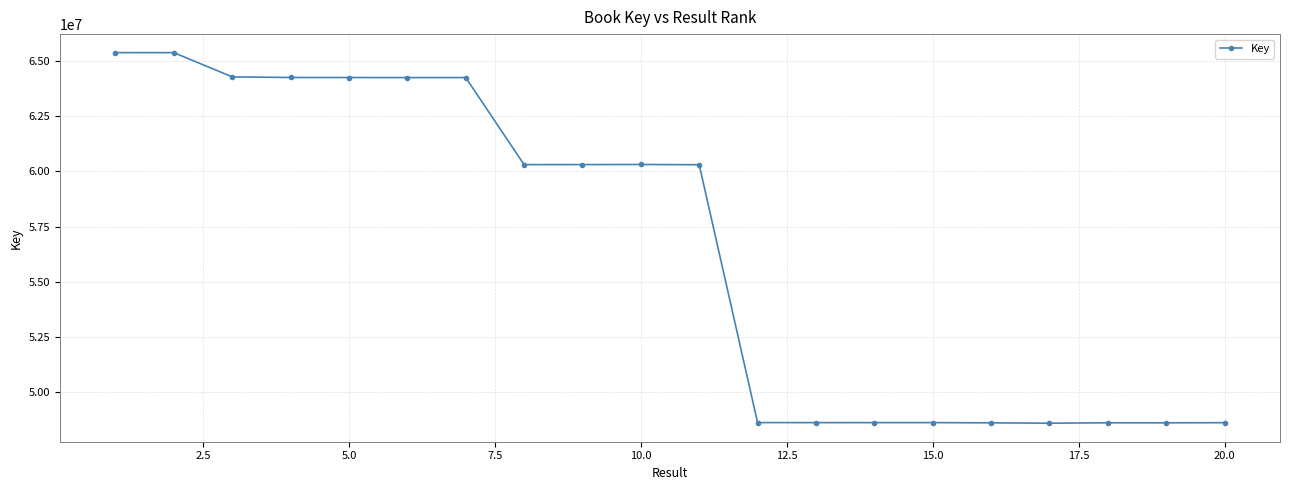

What is the sum of all values?

1130878602